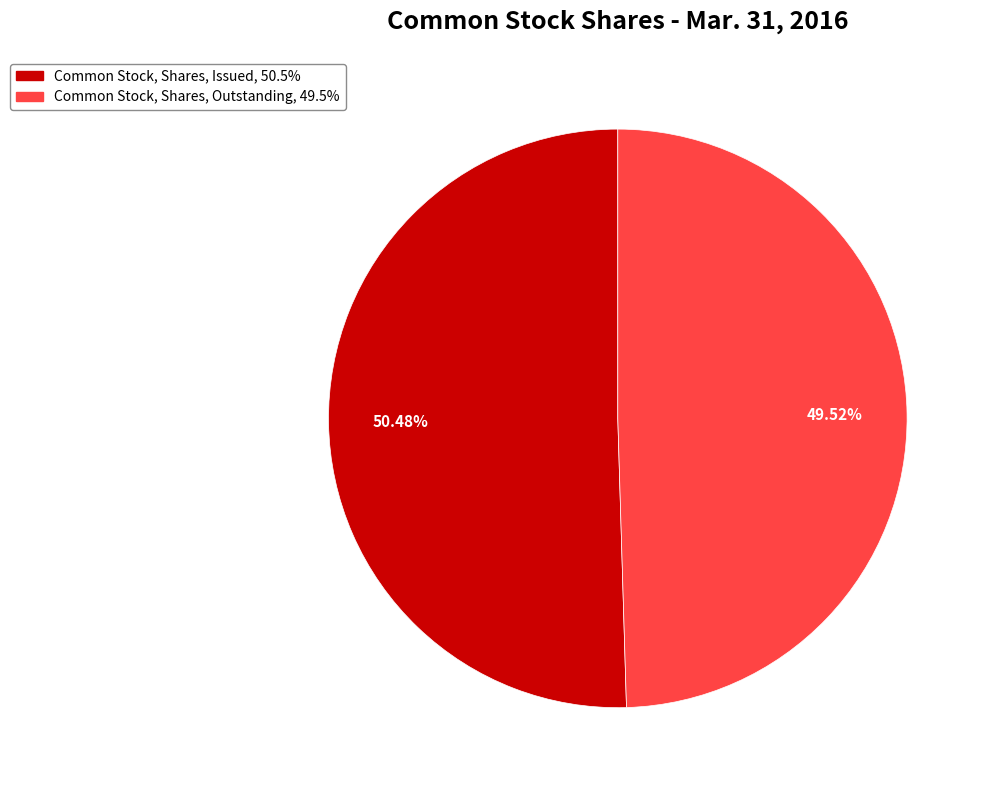

Between Common Stock, Shares, Issued and Common Stock, Shares, Outstanding, which is larger?

Common Stock, Shares, Issued